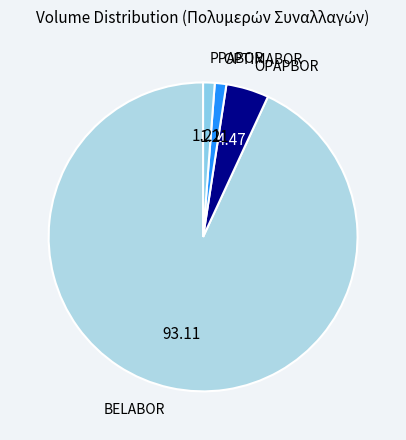

Count the number of slices in the pie.

4